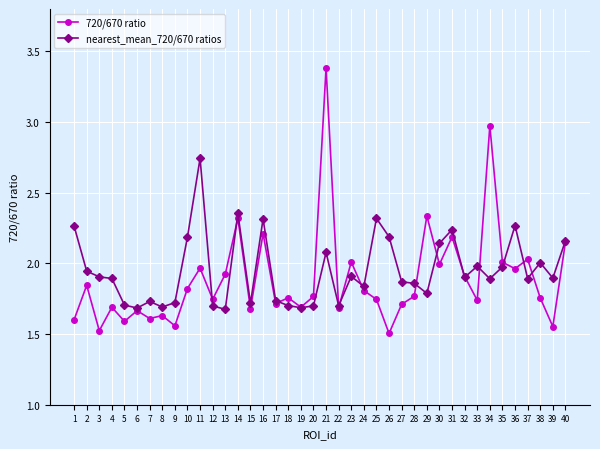

At which category is the sum across all series the highest?

21